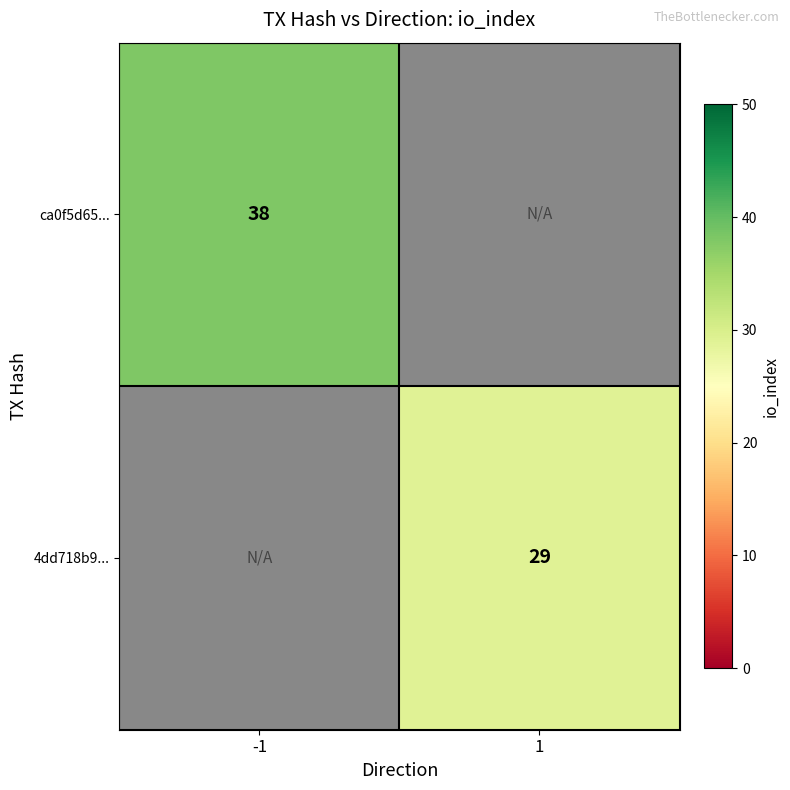

What is the greatest value displayed?

38.0